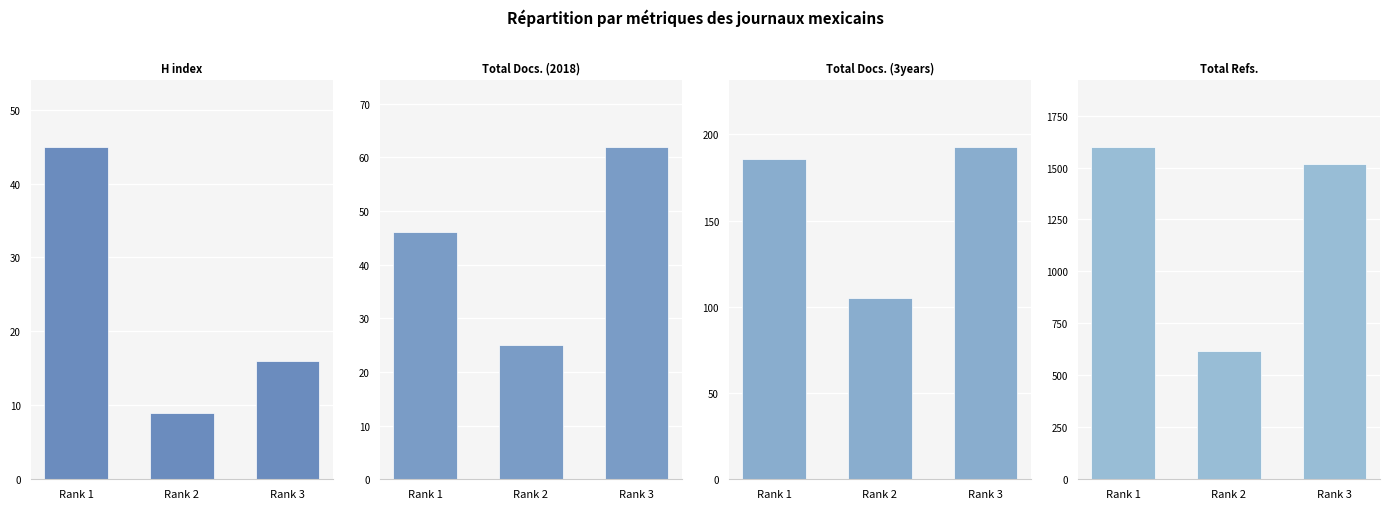

Are the bars horizontal?

No